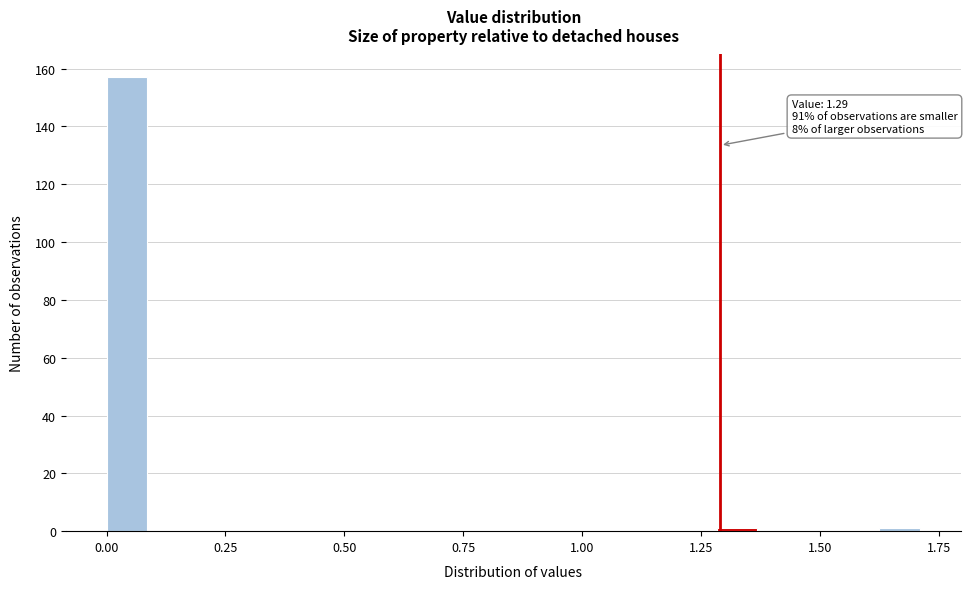

Read against the x-axis, roughly where is the centre of the tallest bar?

0.05